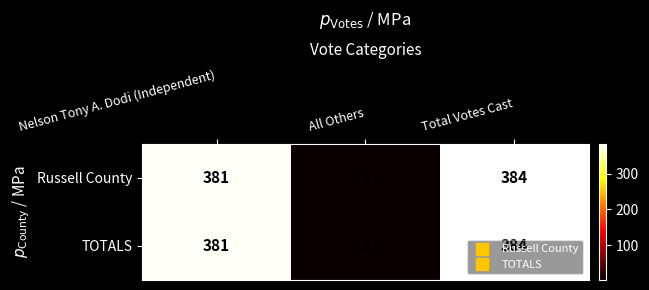

Read the Russell County value at Nelson Tony A. Dodi (Independent), to the nearest 50.

400